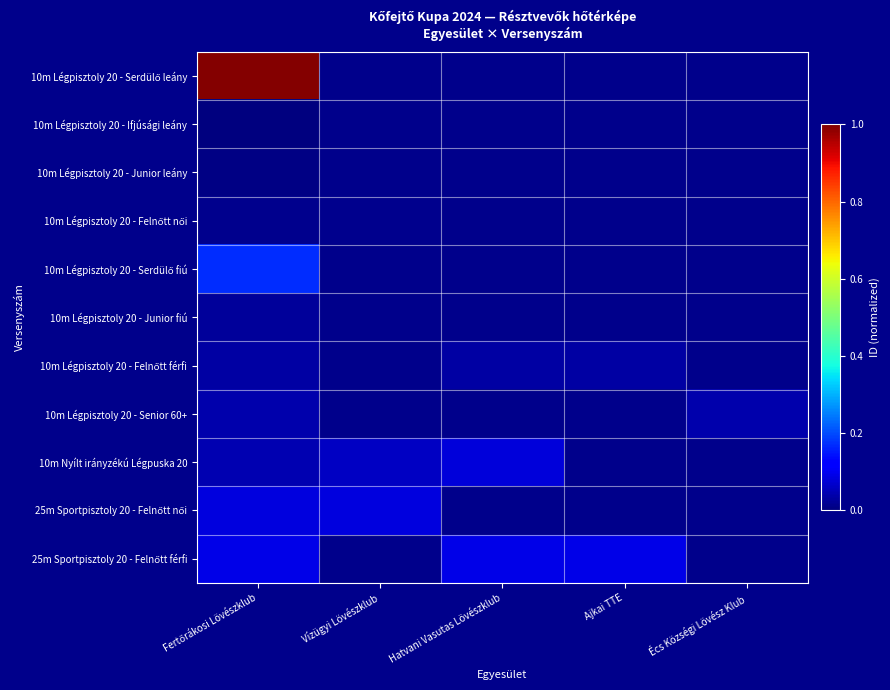

What is the total value across all series at Fertőrákosi Lövészklub?

1.5